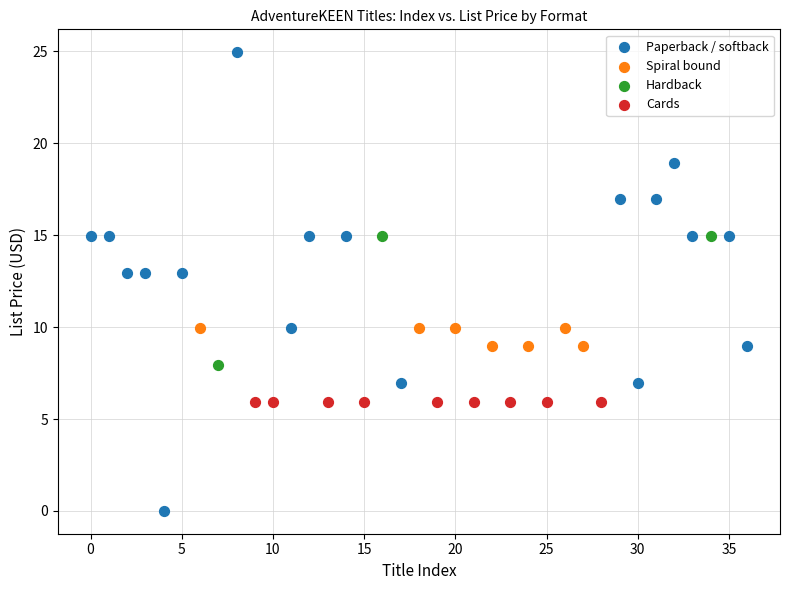

Which series reaches the minimum Y coordinate?

Paperback / softback